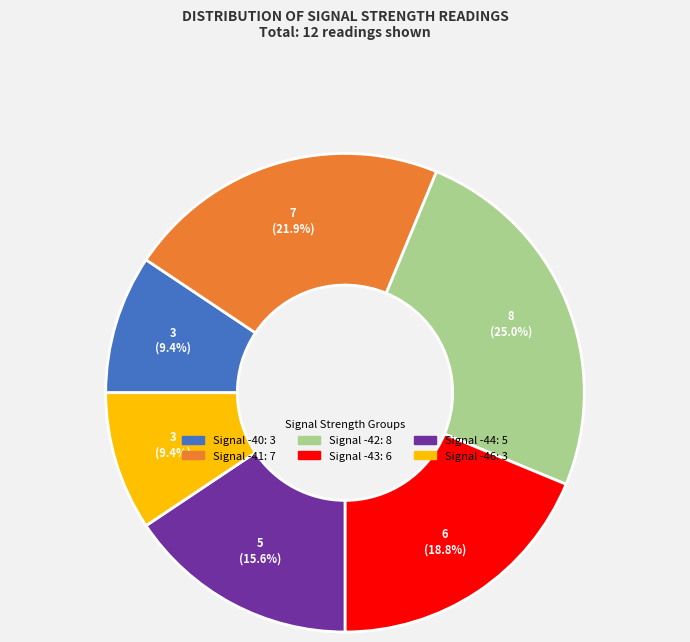

Does any single category account for the majority?

No